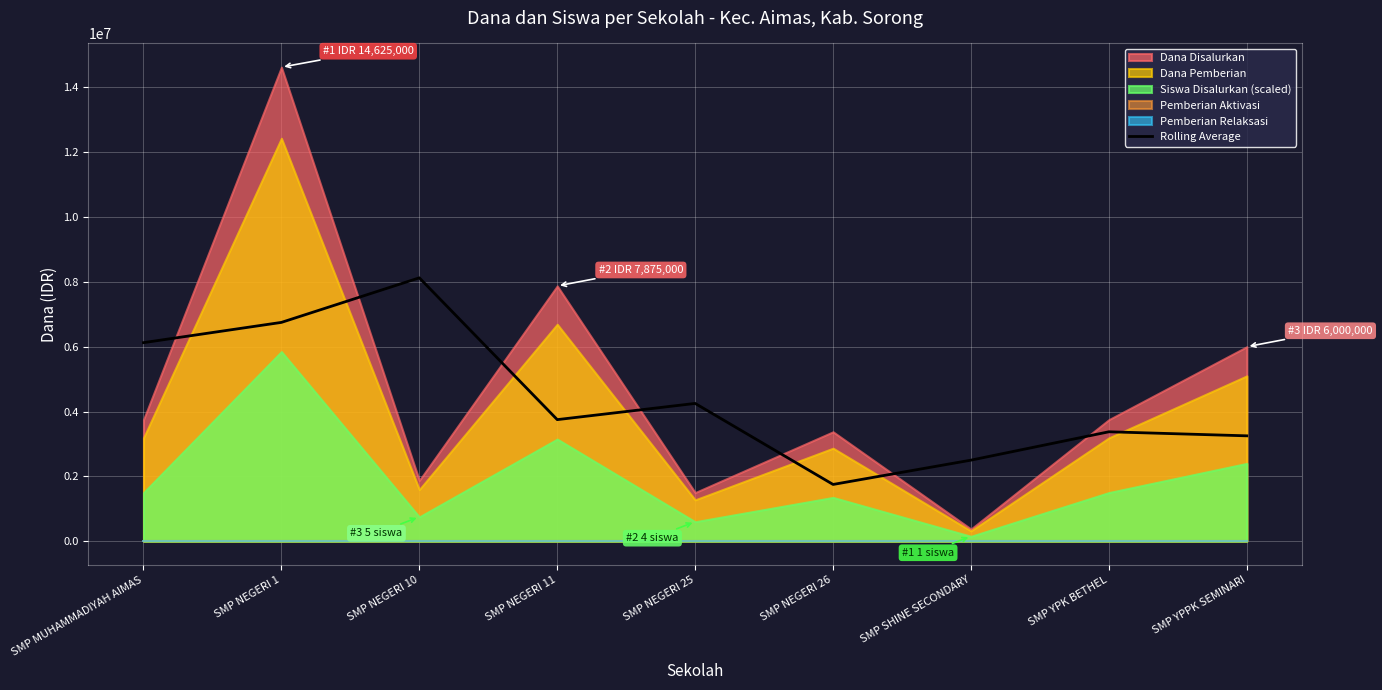

At which label does Rolling Average reach its peak?

SMP NEGERI 10